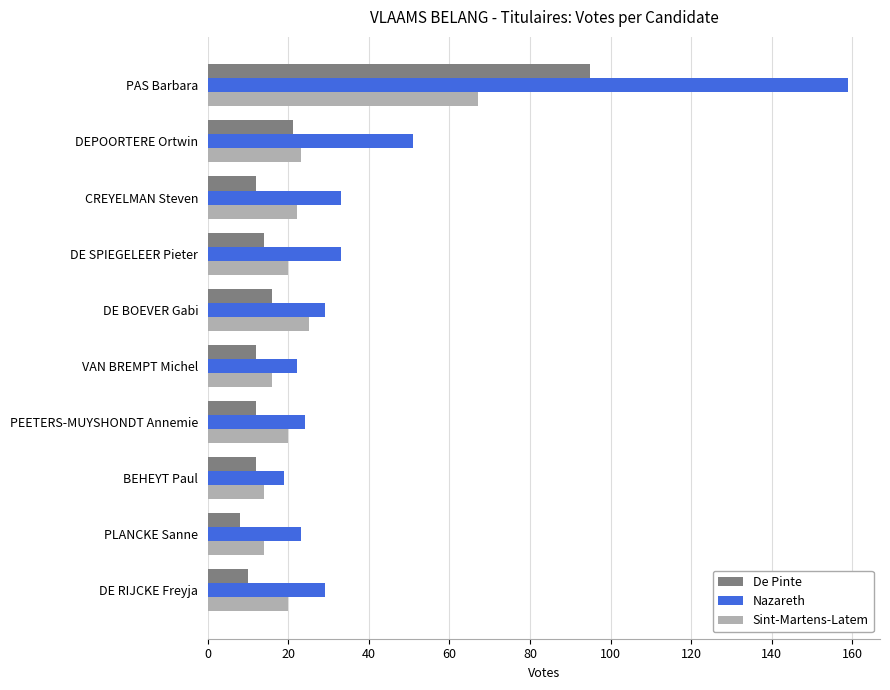

True or false: Nazareth has a value of 22 at VAN BREMPT Michel.

True